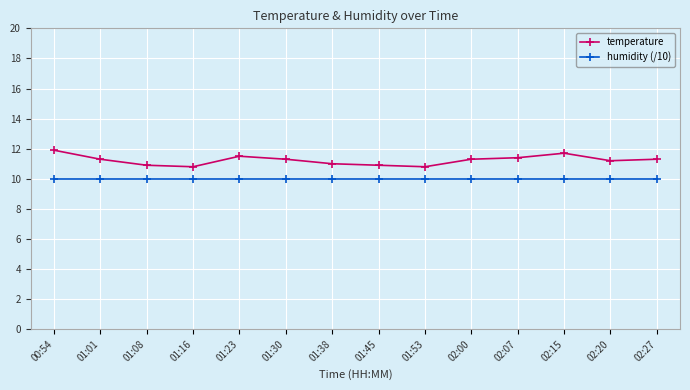

What is the highest value of the humidity (/10) series?

10.0